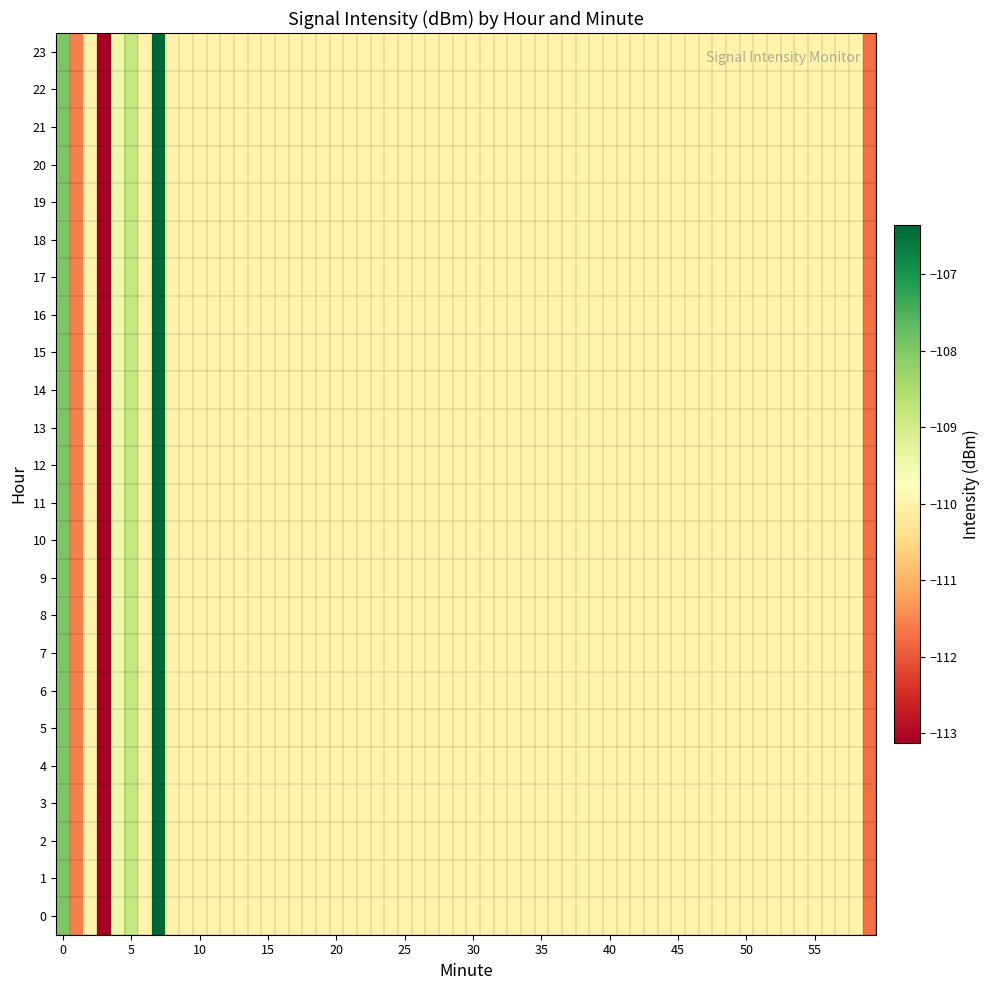

Which series has the largest range (max minus min)?

r0